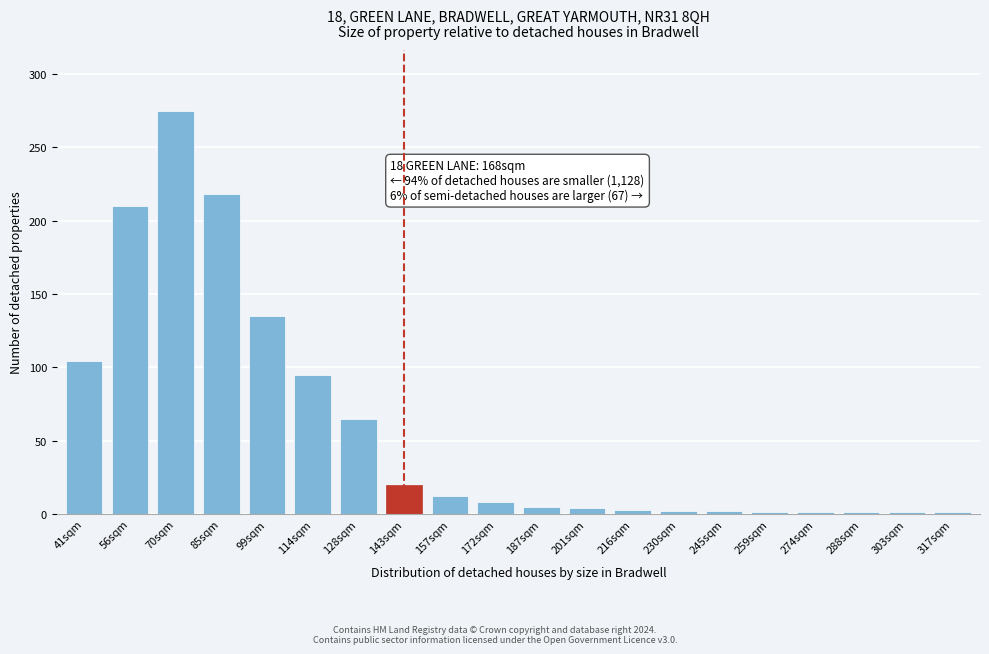

What is the label of the 19th bar from the right?

56sqm